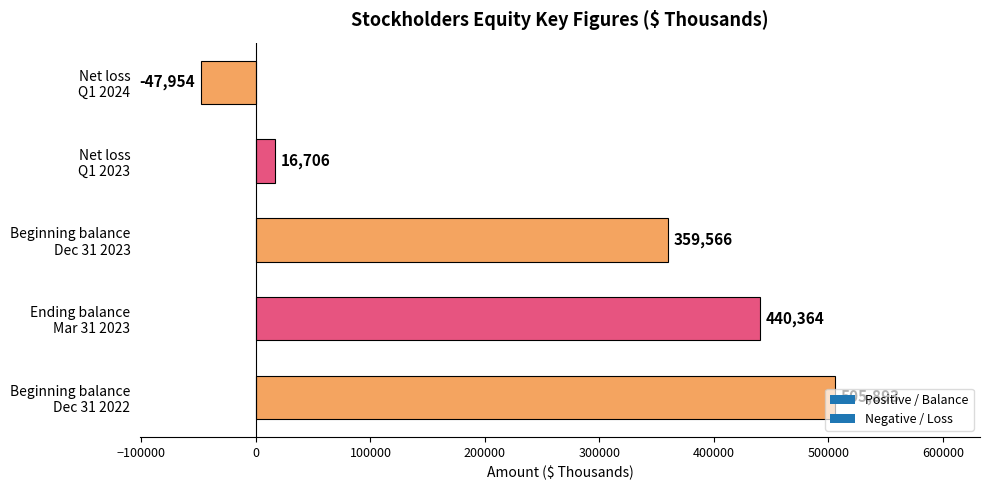

What is the maximum value shown in the chart?

505893